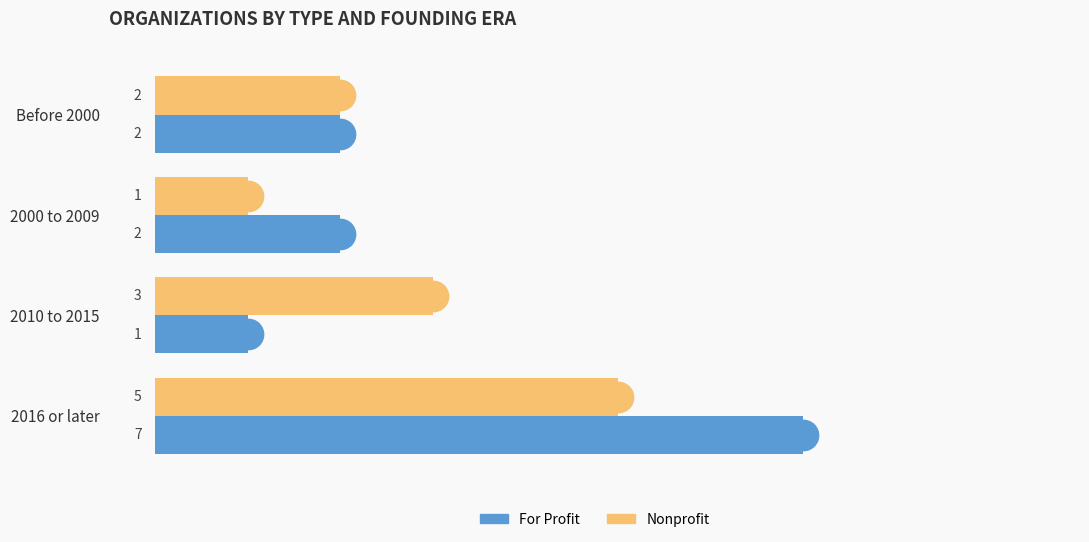

Which series has the widest spread of Y values?

For Profit